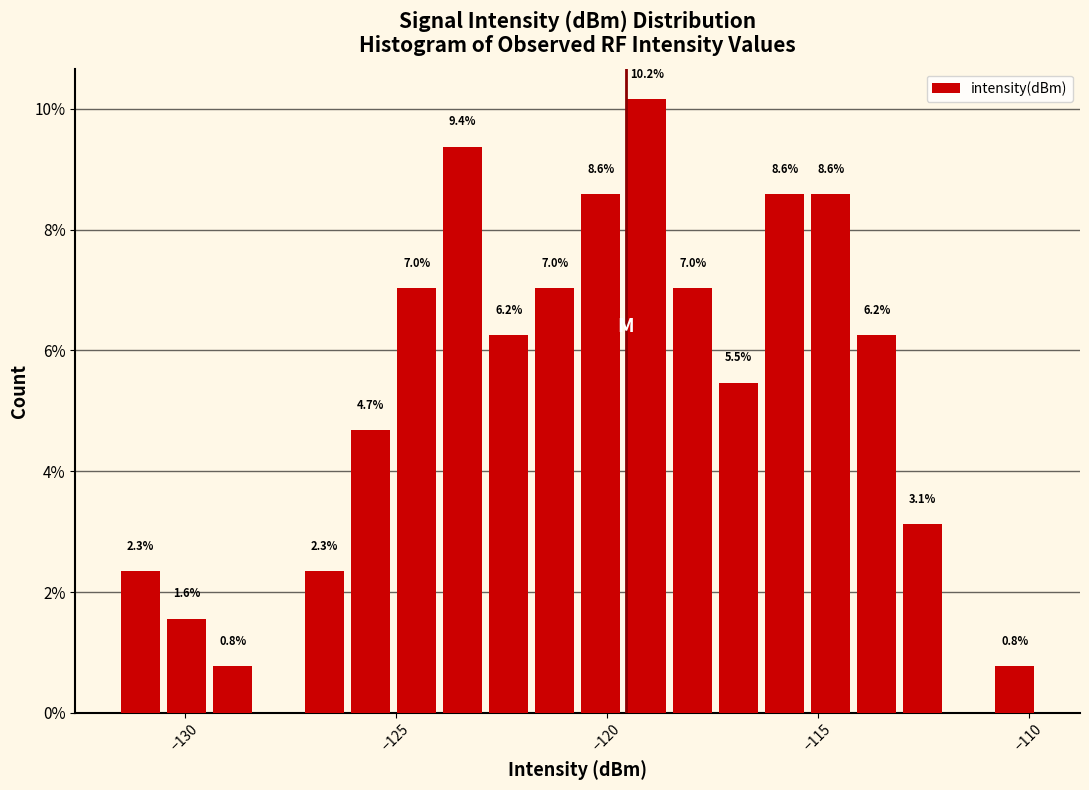

Read against the x-axis, roughly where is the centre of the tallest bar?

-119.0